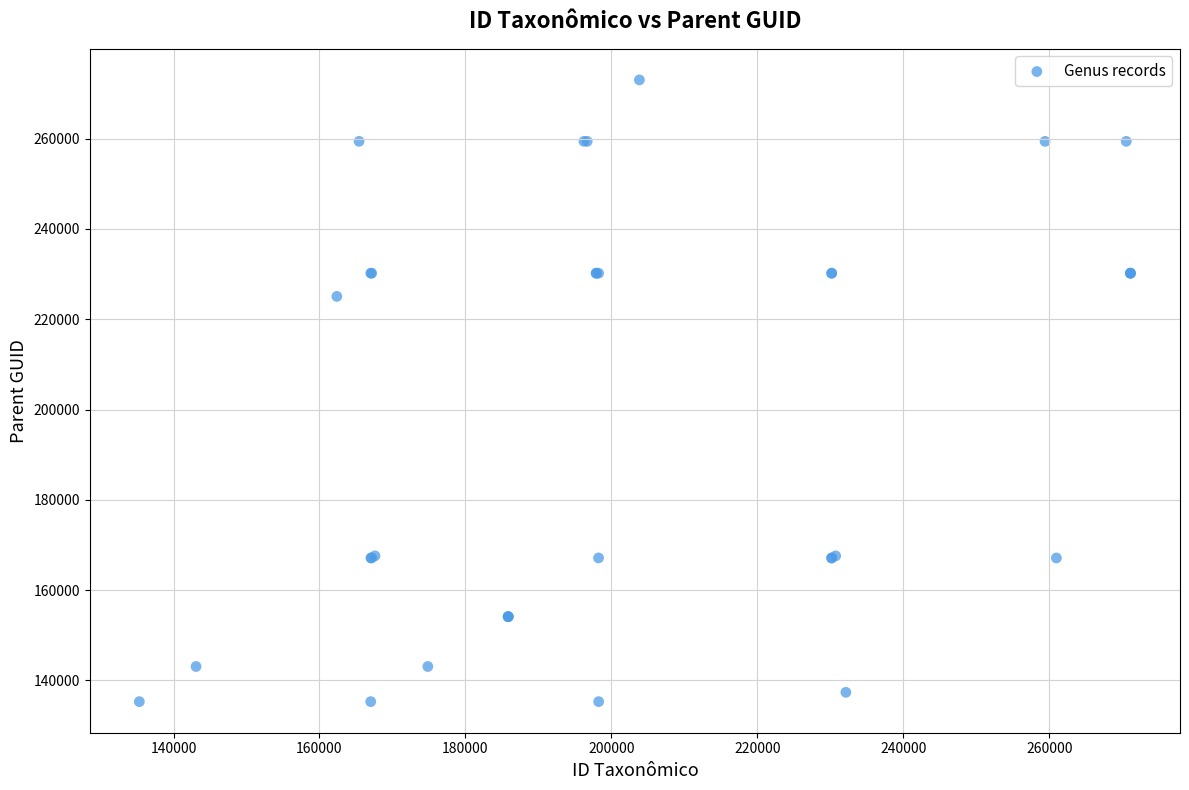

What Y value in the scatter plot is closest to 204168?

225072